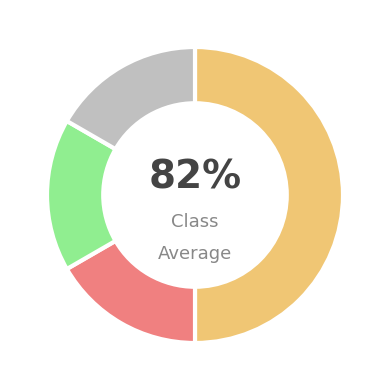

Does any single category account for the majority?

No